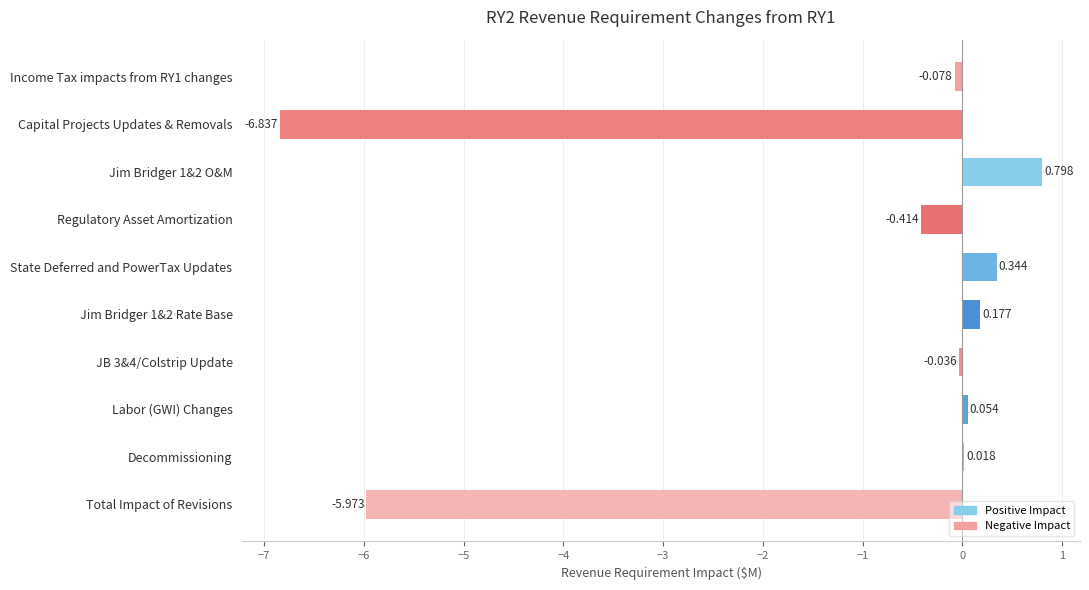

Between Regulatory Asset Amortization and Labor (GWI) Changes, which is larger?

Labor (GWI) Changes